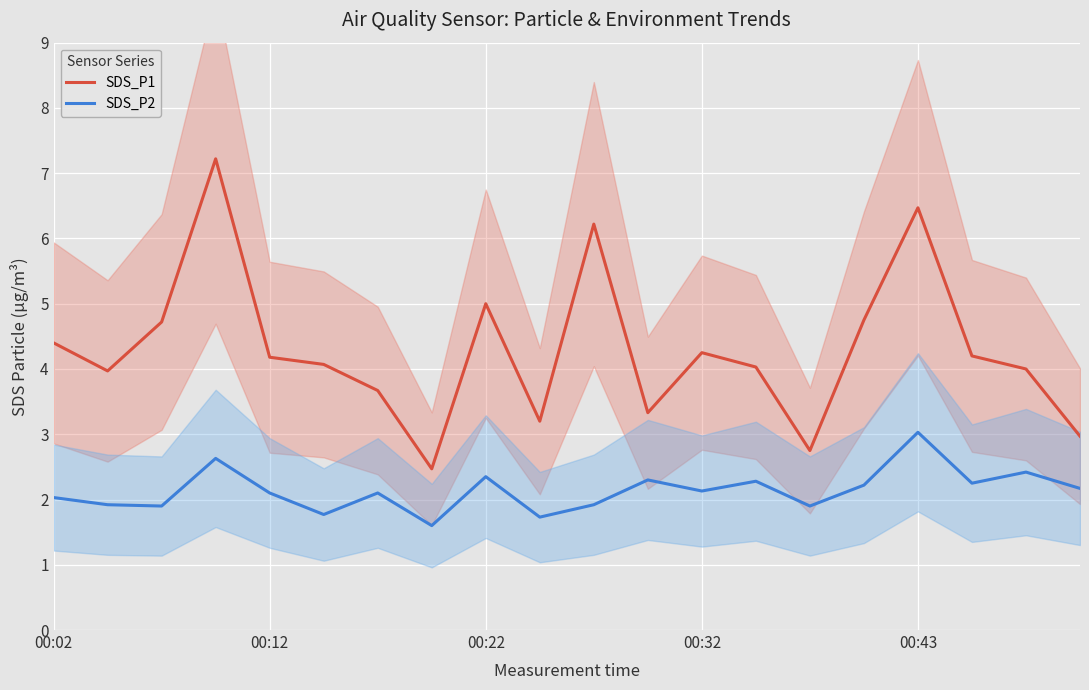

Which series changed the most between 13 and 15?

SDS_P1